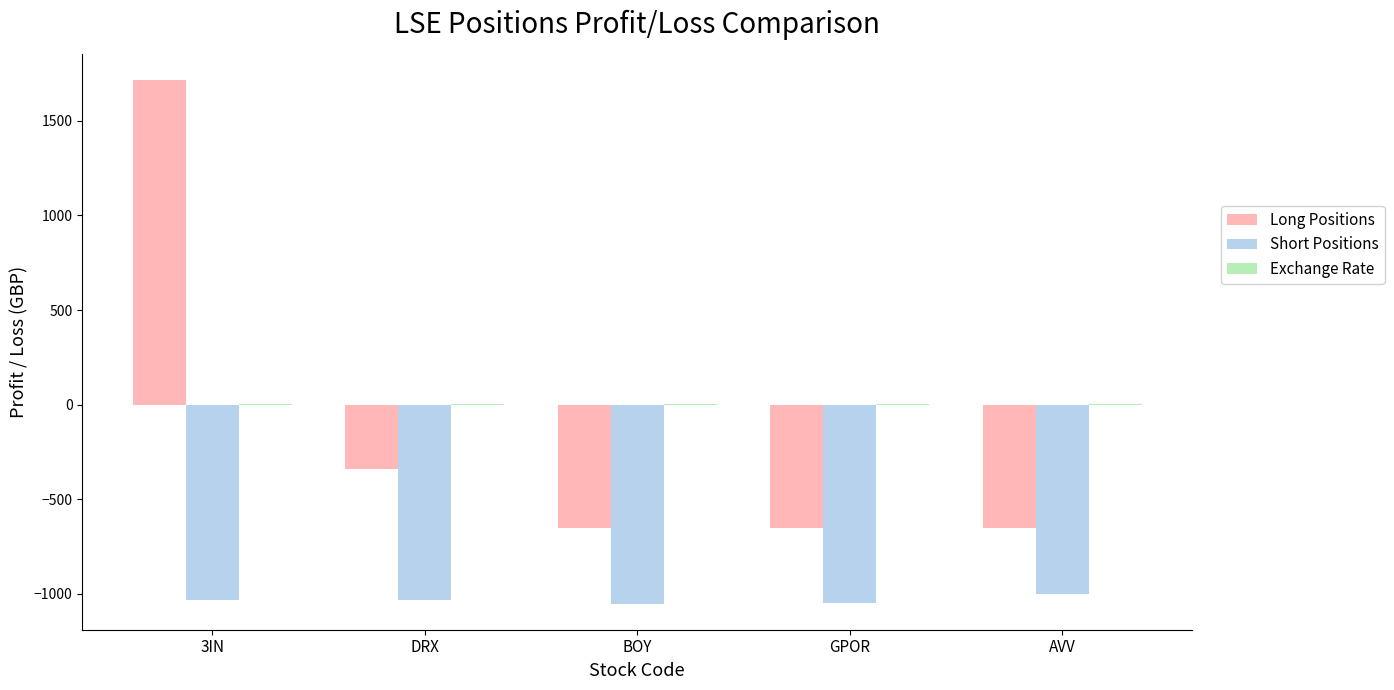

How many values in the Short Positions series exceed -1032?

2